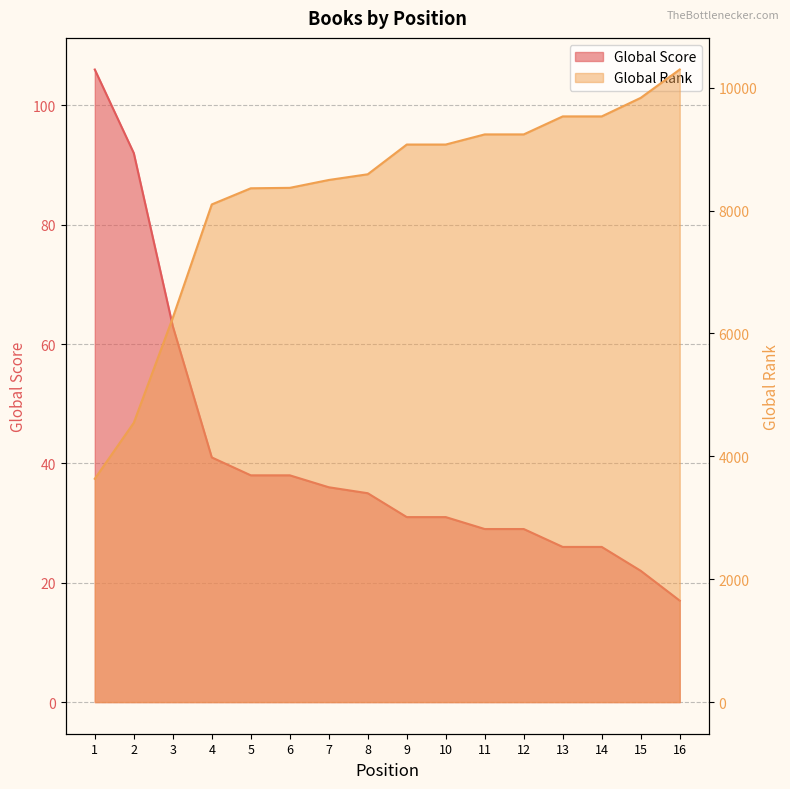

What is the value of the Global Score point at the 11th from the left?

29